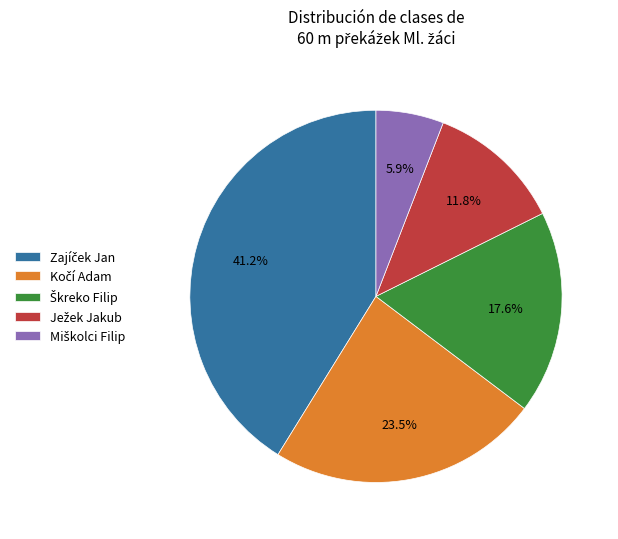

Is there a majority slice in this chart?

No